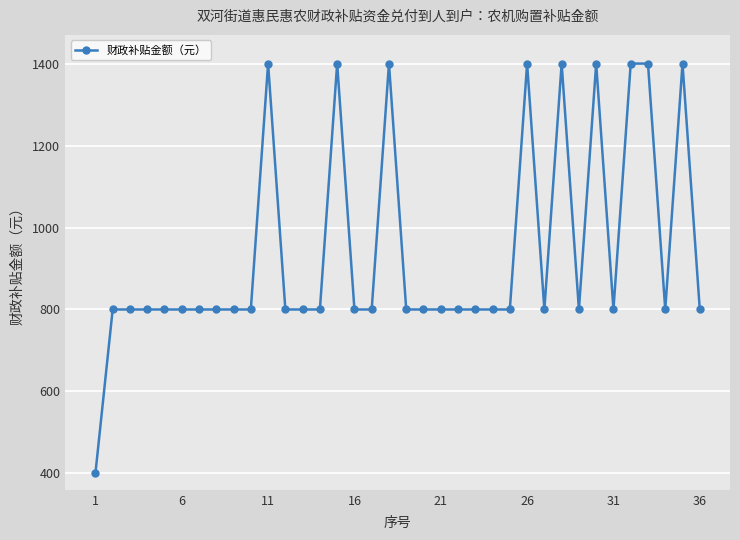

True or false: there are more than 0 points higher than both neighbors.

True